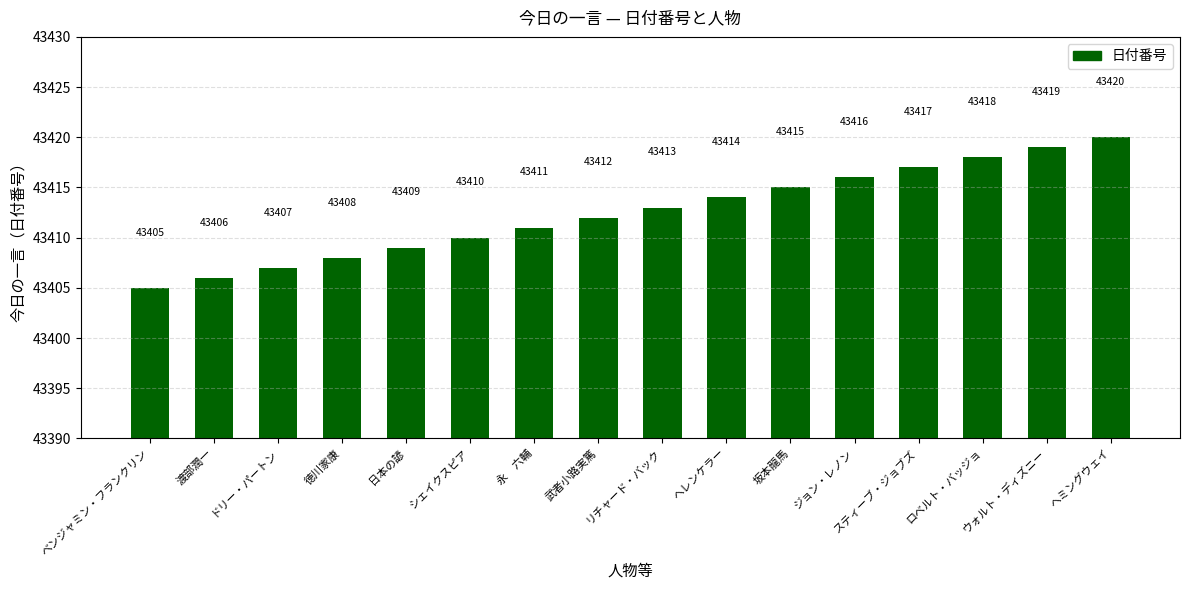

What is the approximate value at ドリー・パートン?

43407